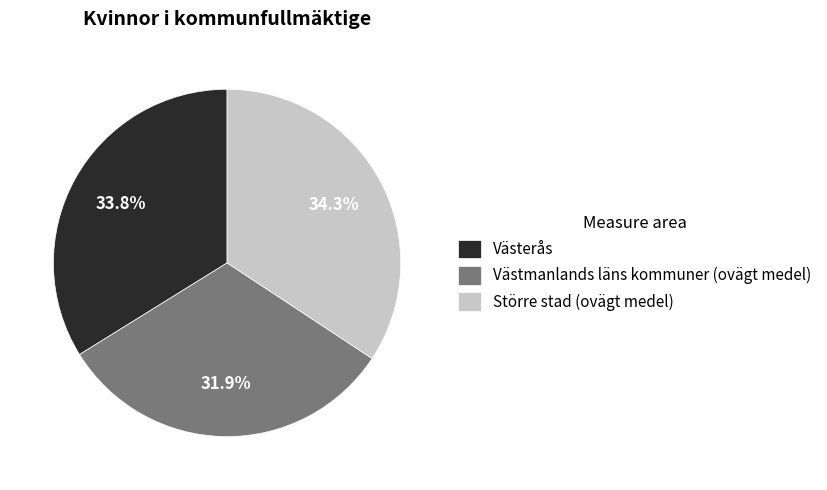

Which category has the smallest portion of the pie?

Västmanlands läns kommuner (ovägt medel)